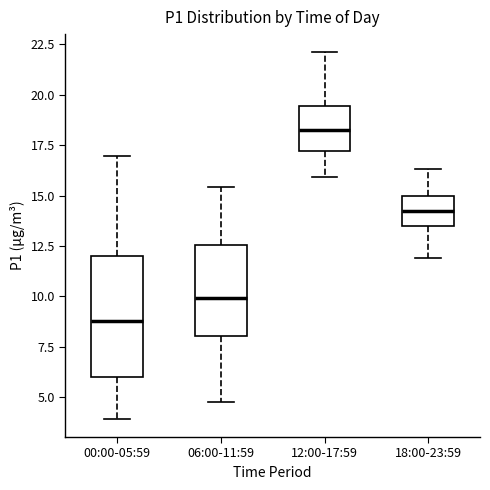

Reading left to right, read every box against the y-axis: the position of its median line, the range the box covers, and the ends of its whiskers. The values are not printed on the chart, so give them approximately, as read against the axis.

00:00-05:59: median 9.0, box 6.0 to 12.0, whiskers 4.0 to 17.0
06:00-11:59: median 10.0, box 8.0 to 12.5, whiskers 5.0 to 15.5
12:00-17:59: median 18.5, box 17.0 to 19.5, whiskers 16.0 to 22.0
18:00-23:59: median 14.5, box 13.5 to 15.0, whiskers 12.0 to 16.5